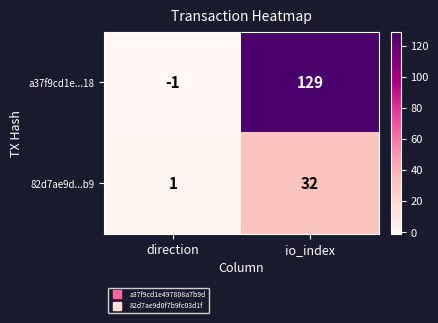

At direction, list the series in order from smallest to largest.

a37f9cd1e...18, 82d7ae9d...b9